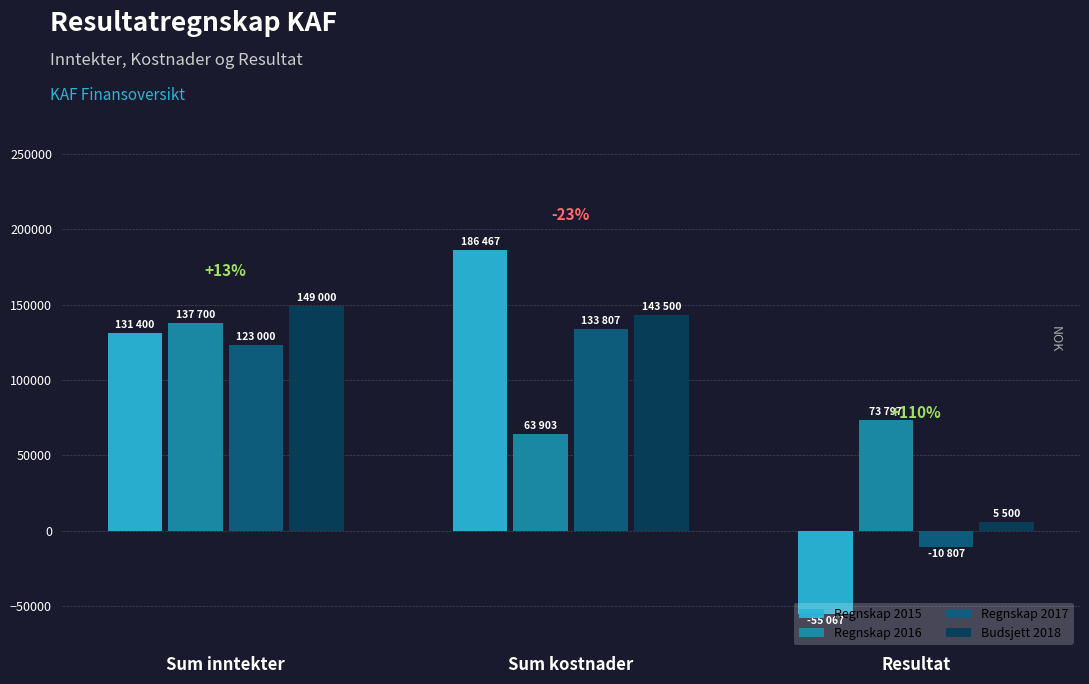

Which label corresponds to the largest value in the chart?

Sum kostnader